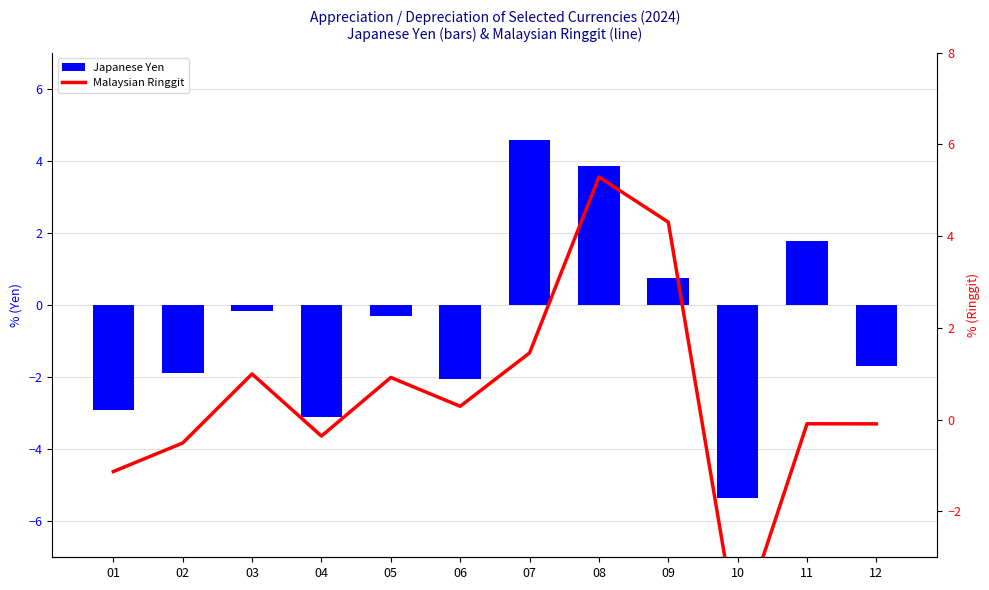

Between 05 and 06, which series saw the biggest shift?

Japanese Yen